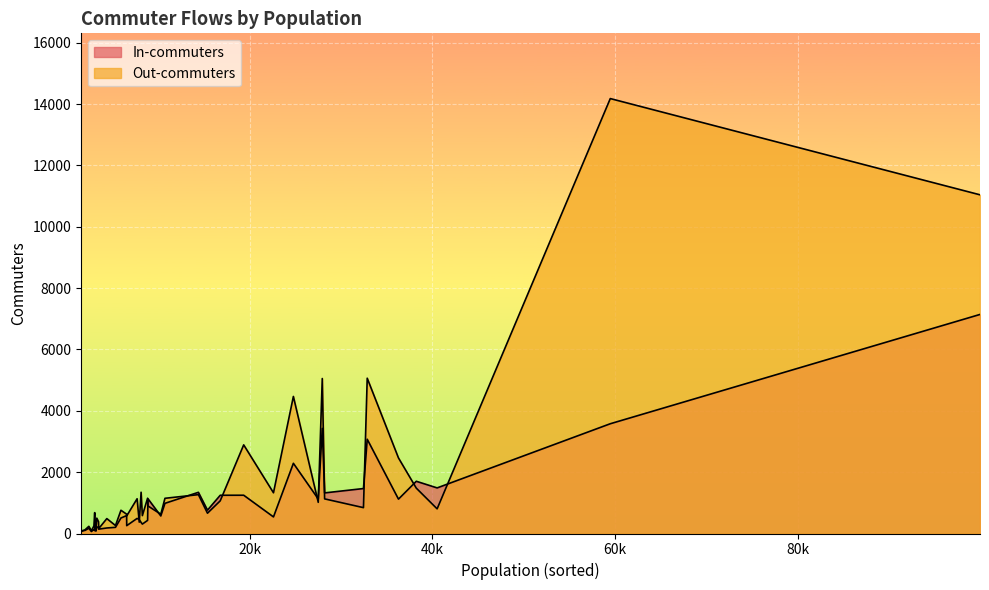

What is the sum of the Out-commuters values at 18 and 20?

4369